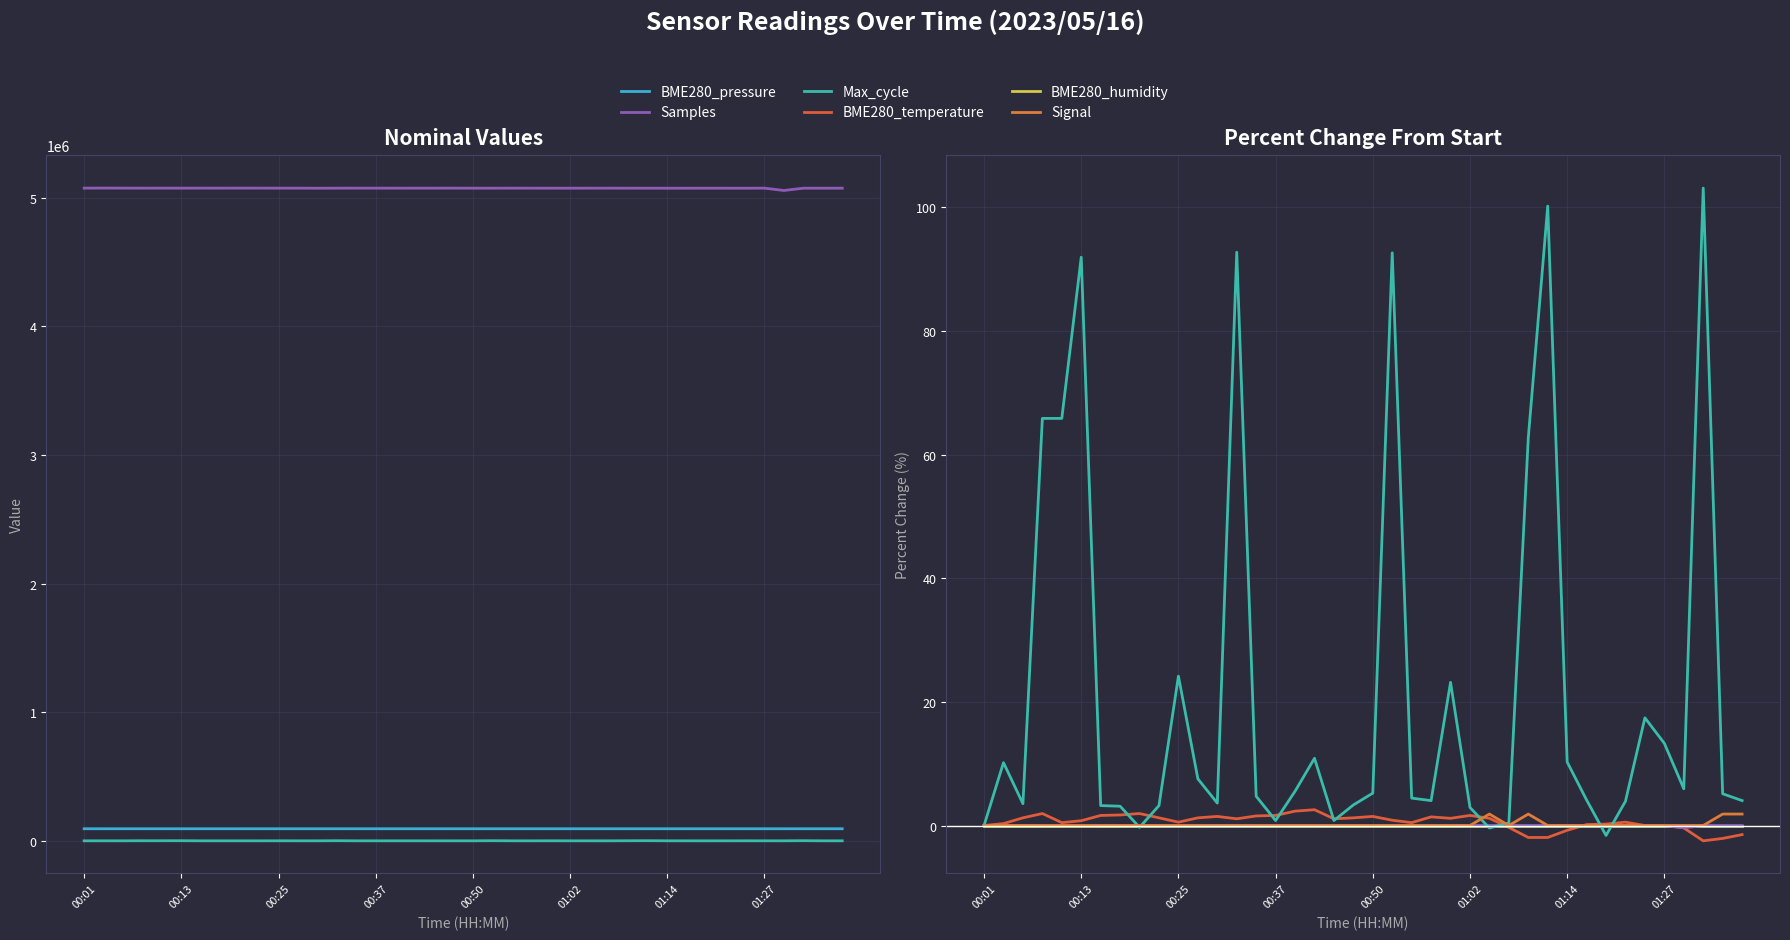

Between 00:01 and 31, which series saw the biggest shift?

Max_cycle